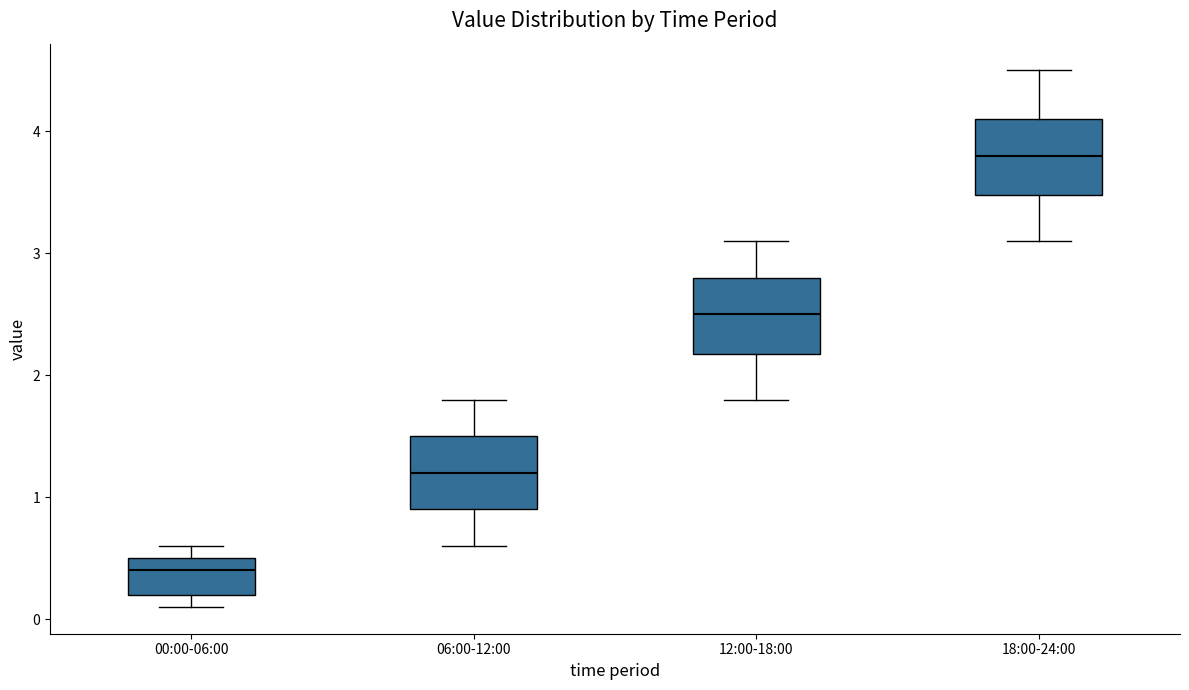

Reading left to right, read every box against the y-axis: the position of its median line, the range the box covers, and the ends of its whiskers. The values are not printed on the chart, so give them approximately, as read against the axis.

00:00-06:00: median 0.4, box 0.2 to 0.5, whiskers 0.1 to 0.6
06:00-12:00: median 1.2, box 0.9 to 1.5, whiskers 0.6 to 1.8
12:00-18:00: median 2.5, box 2.2 to 2.8, whiskers 1.8 to 3.1
18:00-24:00: median 3.8, box 3.5 to 4.1, whiskers 3.1 to 4.5